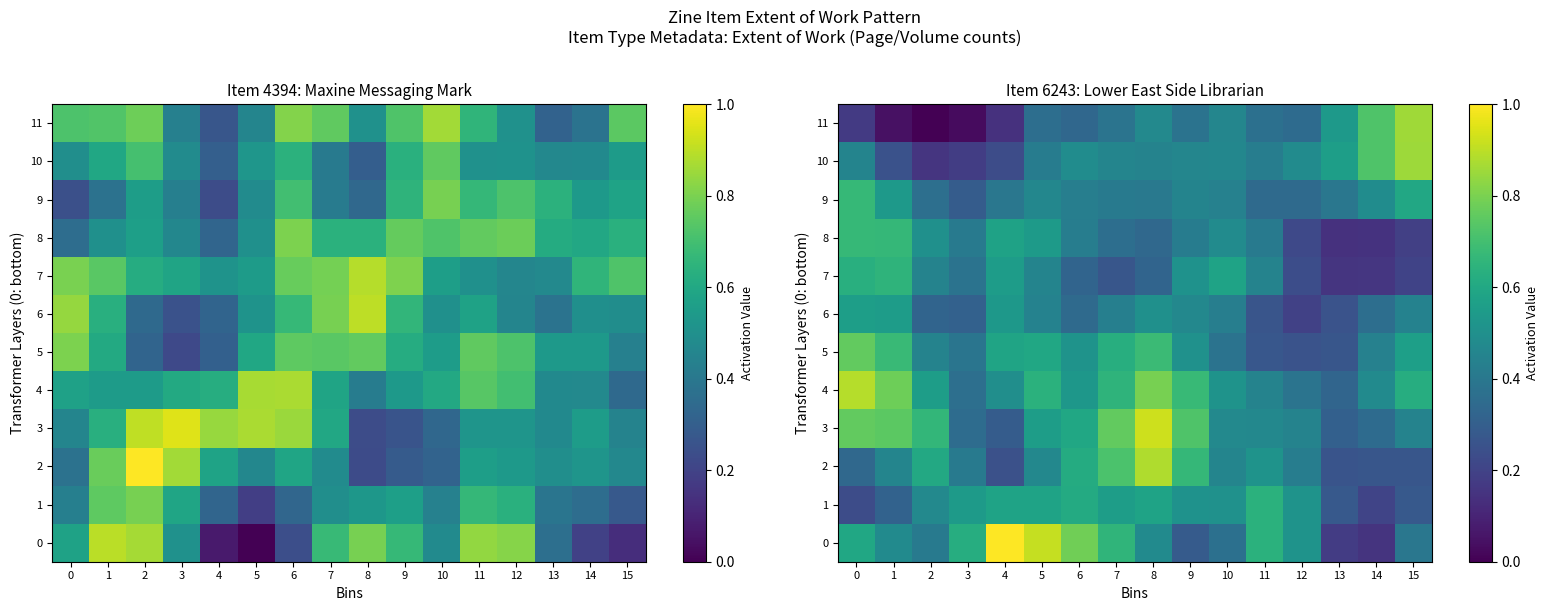

True or false: 7 has a value of 0.6 at 0.

True